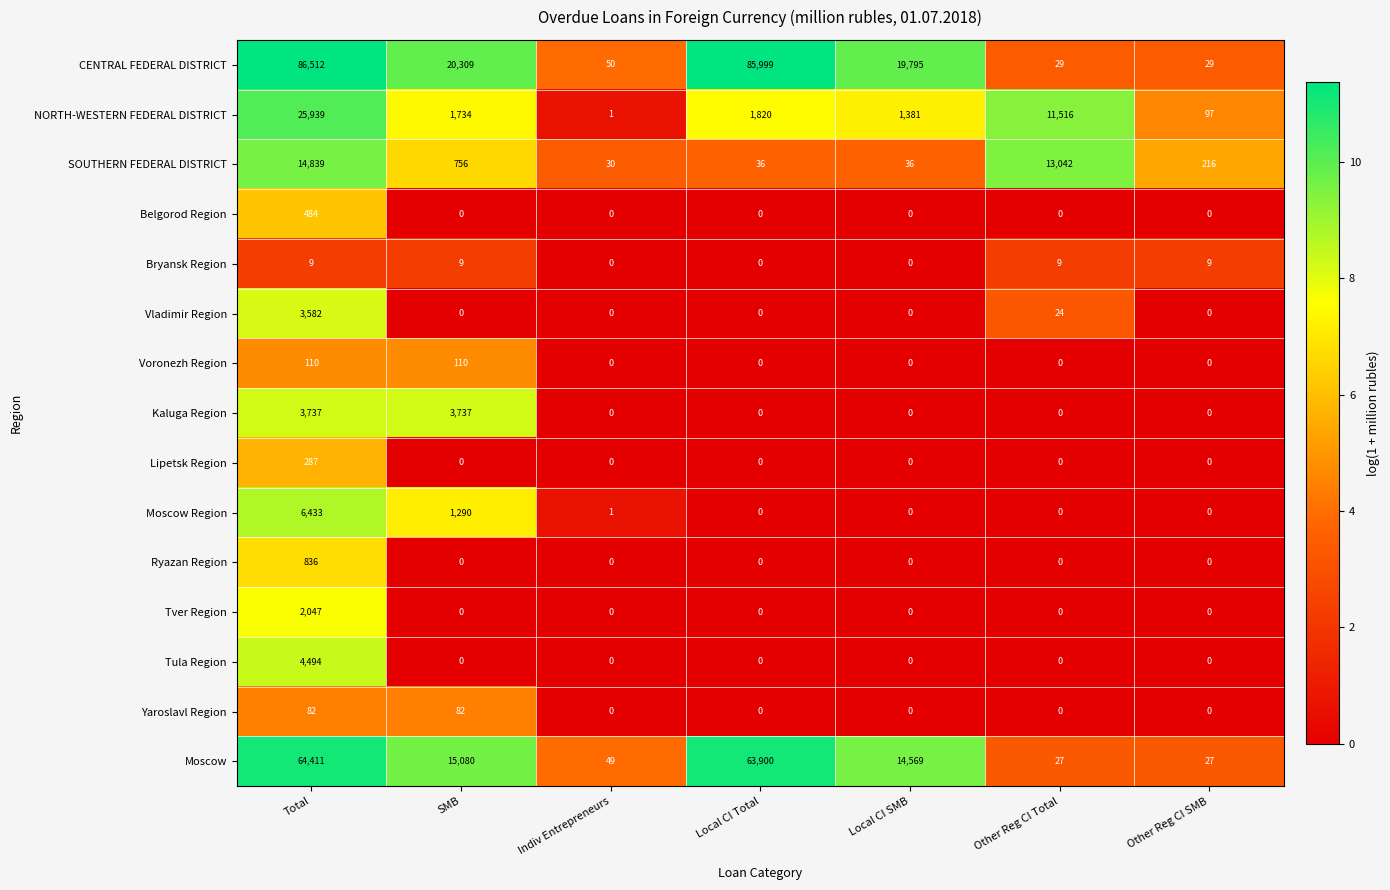

What is the greatest value displayed?

86512